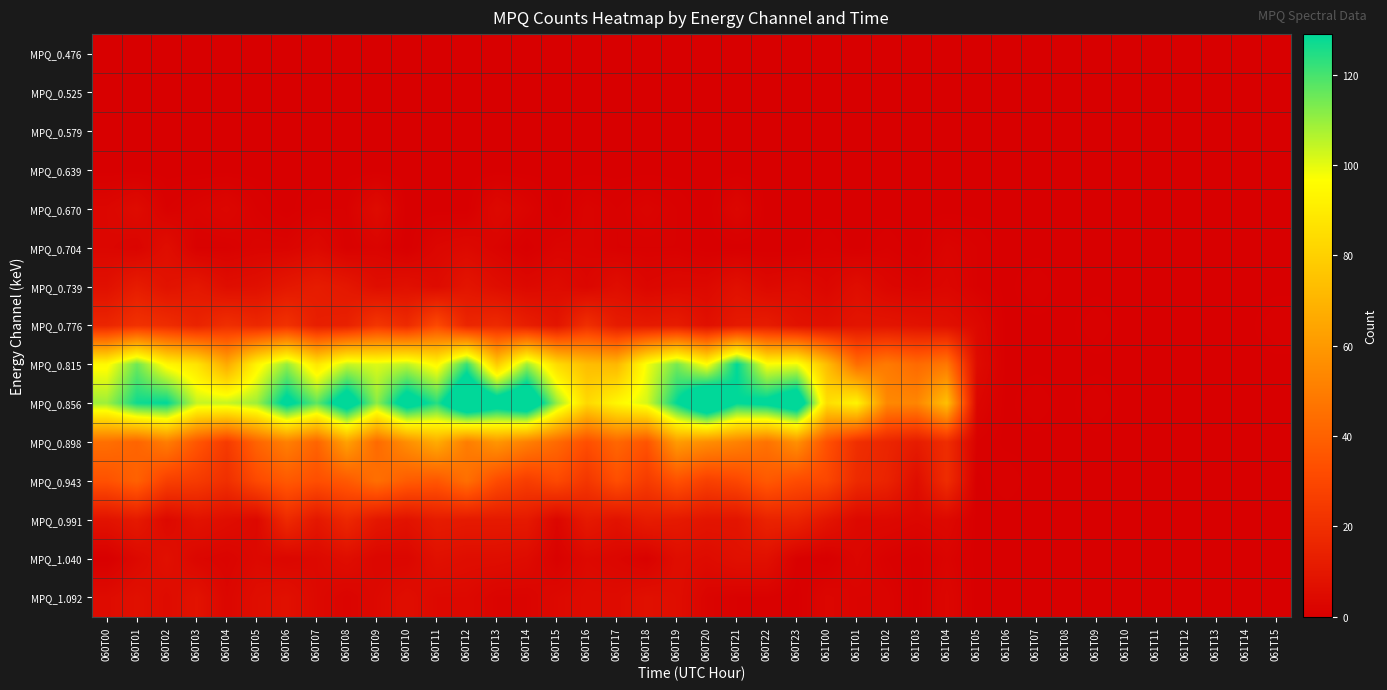

Reading right to left, transcribe all the data shown in this chart.

MPQ_0.476: 061T15=0	061T14=0	061T13=0	061T12=0	061T11=0	061T10=0	061T09=0	061T08=0	061T07=0	061T06=0	061T05=0	061T04=0	061T03=0	061T02=0	061T01=0	061T00=0	060T23=0	060T22=0	060T21=0	060T20=0	060T19=0	060T18=0	060T17=0	060T16=0	060T15=0	060T14=0	060T13=0	060T12=0	060T11=0	060T10=0	060T09=0	060T08=0	060T07=0	060T06=0	060T05=0	060T04=0	060T03=0	060T02=0	060T01=0	060T00=0
MPQ_0.525: 061T15=0	061T14=0	061T13=0	061T12=0	061T11=0	061T10=0	061T09=0	061T08=0	061T07=0	061T06=0	061T05=0	061T04=0	061T03=0	061T02=0	061T01=0	061T00=0	060T23=0	060T22=0	060T21=0	060T20=0	060T19=0	060T18=0	060T17=0	060T16=0	060T15=0	060T14=0	060T13=0	060T12=0	060T11=0	060T10=0	060T09=0	060T08=0	060T07=0	060T06=0	060T05=0	060T04=0	060T03=0	060T02=0	060T01=0	060T00=0
MPQ_0.579: 061T15=0	061T14=0	061T13=0	061T12=0	061T11=0	061T10=0	061T09=0	061T08=0	061T07=0	061T06=0	061T05=0	061T04=0	061T03=0	061T02=0	061T01=0	061T00=0	060T23=0	060T22=0	060T21=0	060T20=0	060T19=0	060T18=0	060T17=0	060T16=0	060T15=0	060T14=0	060T13=0	060T12=0	060T11=0	060T10=0	060T09=0	060T08=0	060T07=0	060T06=0	060T05=0	060T04=0	060T03=0	060T02=0	060T01=0	060T00=0
MPQ_0.639: 061T15=0	061T14=0	061T13=0	061T12=0	061T11=0	061T10=0	061T09=0	061T08=0	061T07=0	061T06=0	061T05=0	061T04=0	061T03=0	061T02=0	061T01=0	061T00=0	060T23=0	060T22=0	060T21=0	060T20=0	060T19=0	060T18=0	060T17=0	060T16=0	060T15=0	060T14=0	060T13=0	060T12=0	060T11=0	060T10=0	060T09=0	060T08=0	060T07=0	060T06=0	060T05=0	060T04=0	060T03=0	060T02=0	060T01=0	060T00=0
MPQ_0.670: 061T15=0	061T14=0	061T13=0	061T12=0	061T11=0	061T10=0	061T09=0	061T08=0	061T07=0	061T06=0	061T05=0	061T04=0	061T03=0	061T02=0	061T01=0	061T00=0	060T23=0	060T22=0	060T21=3	060T20=0	060T19=1	060T18=2	060T17=1	060T16=2	060T15=0	060T14=2	060T13=4	060T12=0	060T11=0	060T10=0	060T09=5	060T08=1	060T07=1	060T06=0	060T05=1	060T04=3	060T03=2	060T02=1	060T01=5	060T00=3
MPQ_0.704: 061T15=0	061T14=0	061T13=0	061T12=0	061T11=0	061T10=0	061T09=0	061T08=0	061T07=0	061T06=0	061T05=1	061T04=2	061T03=0	061T02=1	061T01=0	061T00=1	060T23=0	060T22=0	060T21=0	060T20=0	060T19=1	060T18=1	060T17=1	060T16=2	060T15=2	060T14=0	060T13=2	060T12=4	060T11=3	060T10=0	060T09=2	060T08=1	060T07=4	060T06=2	060T05=2	060T04=1	060T03=1	060T02=6	060T01=2	060T00=3
MPQ_0.739: 061T15=0	061T14=0	061T13=0	061T12=0	061T11=0	061T10=0	061T09=0	061T08=0	061T07=1	061T06=0	061T05=1	061T04=3	061T03=2	061T02=3	061T01=6	061T00=3	060T23=5	060T22=4	060T21=7	060T20=4	060T19=4	060T18=3	060T17=6	060T16=3	060T15=5	060T14=4	060T13=6	060T12=9	060T11=5	060T10=7	060T09=6	060T08=10	060T07=12	060T06=10	060T05=7	060T04=6	060T03=10	060T02=8	060T01=12	060T00=7
MPQ_0.776: 061T15=1	061T14=0	061T13=0	061T12=0	061T11=0	061T10=0	061T09=1	061T08=0	061T07=0	061T06=0	061T05=4	061T04=7	061T03=8	061T02=9	061T01=9	061T00=7	060T23=8	060T22=12	060T21=11	060T20=7	060T19=12	060T18=11	060T17=12	060T16=20	060T15=9	060T14=13	060T13=18	060T12=16	060T11=31	060T10=18	060T09=23	060T08=14	060T07=13	060T06=21	060T05=17	060T04=20	060T03=15	060T02=19	060T01=21	060T00=16
MPQ_0.815: 061T15=0	061T14=0	061T13=0	061T12=0	061T11=0	061T10=0	061T09=0	061T08=0	061T07=0	061T06=0	061T05=5	061T04=48	061T03=43	061T02=49	061T01=44	061T00=73	060T23=99	060T22=97	060T21=129	060T20=96	060T19=114	060T18=98	060T17=71	060T16=73	060T15=84	060T14=109	060T13=78	060T12=122	060T11=94	060T10=105	060T09=101	060T08=104	060T07=88	060T06=110	060T05=93	060T04=66	060T03=87	060T02=94	060T01=115	060T00=95
MPQ_0.856: 061T15=0	061T14=0	061T13=0	061T12=0	061T11=0	061T10=0	061T09=1	061T08=0	061T07=1	061T06=0	061T05=3	061T04=74	061T03=53	061T02=54	061T01=93	061T00=85	060T23=145	060T22=133	060T21=129	060T20=155	060T19=129	060T18=102	060T17=94	060T16=83	060T15=110	060T14=150	060T13=140	060T12=154	060T11=124	060T10=139	060T09=111	060T08=141	060T07=117	060T06=134	060T05=109	060T04=104	060T03=104	060T02=129	060T01=127	060T00=109
MPQ_0.898: 061T15=0	061T14=0	061T13=0	061T12=0	061T11=0	061T10=0	061T09=0	061T08=0	061T07=0	061T06=0	061T05=1	061T04=19	061T03=12	061T02=16	061T01=20	061T00=34	060T23=57	060T22=46	060T21=52	060T20=56	060T19=61	060T18=35	060T17=42	060T16=33	060T15=43	060T14=51	060T13=59	060T12=50	060T11=67	060T10=56	060T09=43	060T08=63	060T07=41	060T06=51	060T05=41	060T04=25	060T03=36	060T02=50	060T01=41	060T00=45
MPQ_0.943: 061T15=0	061T14=0	061T13=0	061T12=0	061T11=0	061T10=0	061T09=0	061T08=0	061T07=0	061T06=1	061T05=0	061T04=19	061T03=6	061T02=15	061T01=18	061T00=30	060T23=32	060T22=37	060T21=30	060T20=27	060T19=34	060T18=25	060T17=33	060T16=23	060T15=31	060T14=26	060T13=32	060T12=45	060T11=36	060T10=38	060T09=45	060T08=37	060T07=33	060T06=37	060T05=31	060T04=20	060T03=25	060T02=27	060T01=40	060T00=34
MPQ_0.991: 061T15=0	061T14=0	061T13=0	061T12=0	061T11=0	061T10=0	061T09=0	061T08=0	061T07=0	061T06=0	061T05=0	061T04=4	061T03=3	061T02=4	061T01=4	061T00=9	060T23=15	060T22=15	060T21=9	060T20=9	060T19=11	060T18=12	060T17=8	060T16=11	060T15=3	060T14=11	060T13=11	060T12=11	060T11=12	060T10=8	060T09=10	060T08=17	060T07=10	060T06=18	060T05=4	060T04=6	060T03=8	060T02=4	060T01=11	060T00=8
MPQ_1.040: 061T15=0	061T14=0	061T13=0	061T12=0	061T11=0	061T10=0	061T09=0	061T08=0	061T07=0	061T06=0	061T05=0	061T04=2	061T03=0	061T02=1	061T01=3	061T00=0	060T23=1	060T22=7	060T21=7	060T20=5	060T19=6	060T18=1	060T17=3	060T16=4	060T15=1	060T14=5	060T13=6	060T12=6	060T11=7	060T10=3	060T09=3	060T08=6	060T07=4	060T06=3	060T05=4	060T04=2	060T03=3	060T02=7	060T01=4	060T00=0
MPQ_1.092: 061T15=0	061T14=0	061T13=0	061T12=0	061T11=0	061T10=0	061T09=0	061T08=0	061T07=0	061T06=0	061T05=0	061T04=3	061T03=0	061T02=2	061T01=2	061T00=3	060T23=0	060T22=1	060T21=1	060T20=2	060T19=6	060T18=7	060T17=5	060T16=5	060T15=4	060T14=2	060T13=2	060T12=4	060T11=4	060T10=6	060T09=4	060T08=2	060T07=4	060T06=7	060T05=6	060T04=3	060T03=8	060T02=5	060T01=7	060T00=5